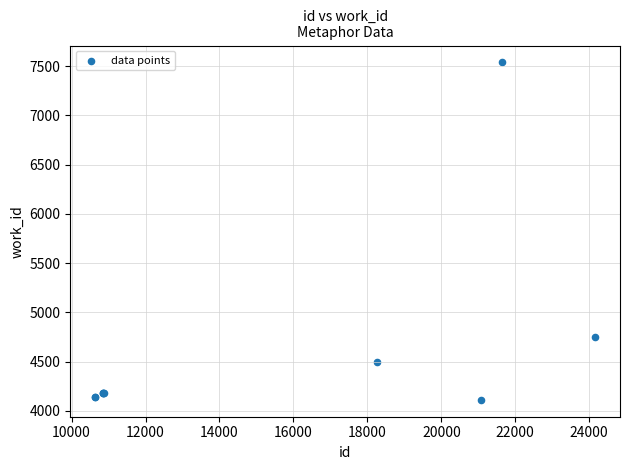

What Y value in the scatter plot is closest to 5825?

4752